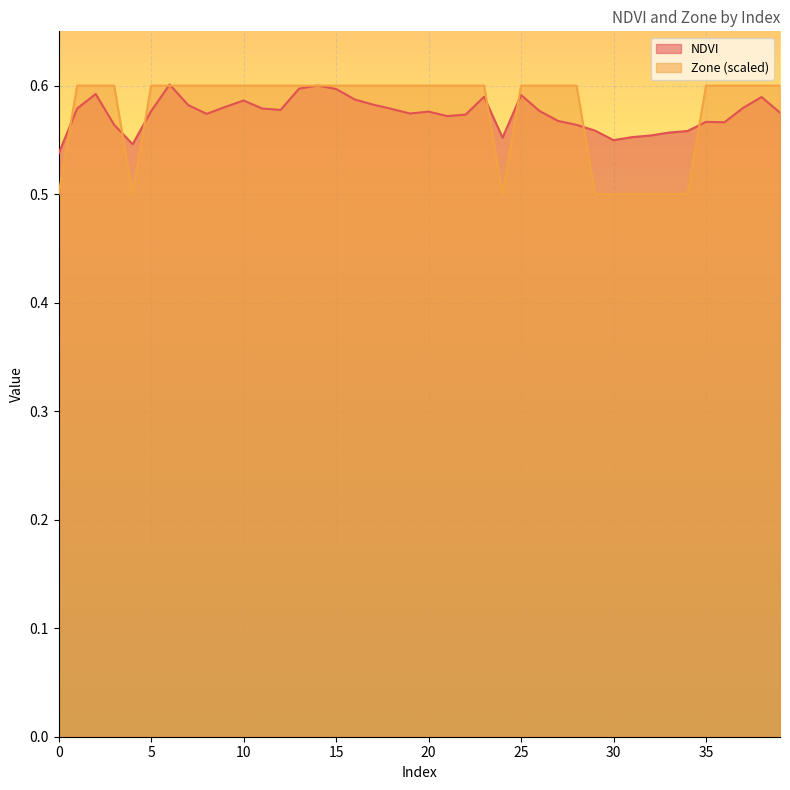

Rank the series by their average value, from lowest to highest.

NDVI, Zone